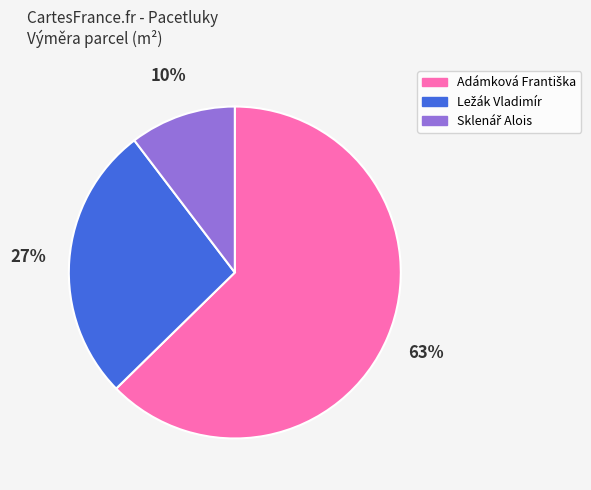

Which category has the biggest portion of the pie?

Adámková Františka